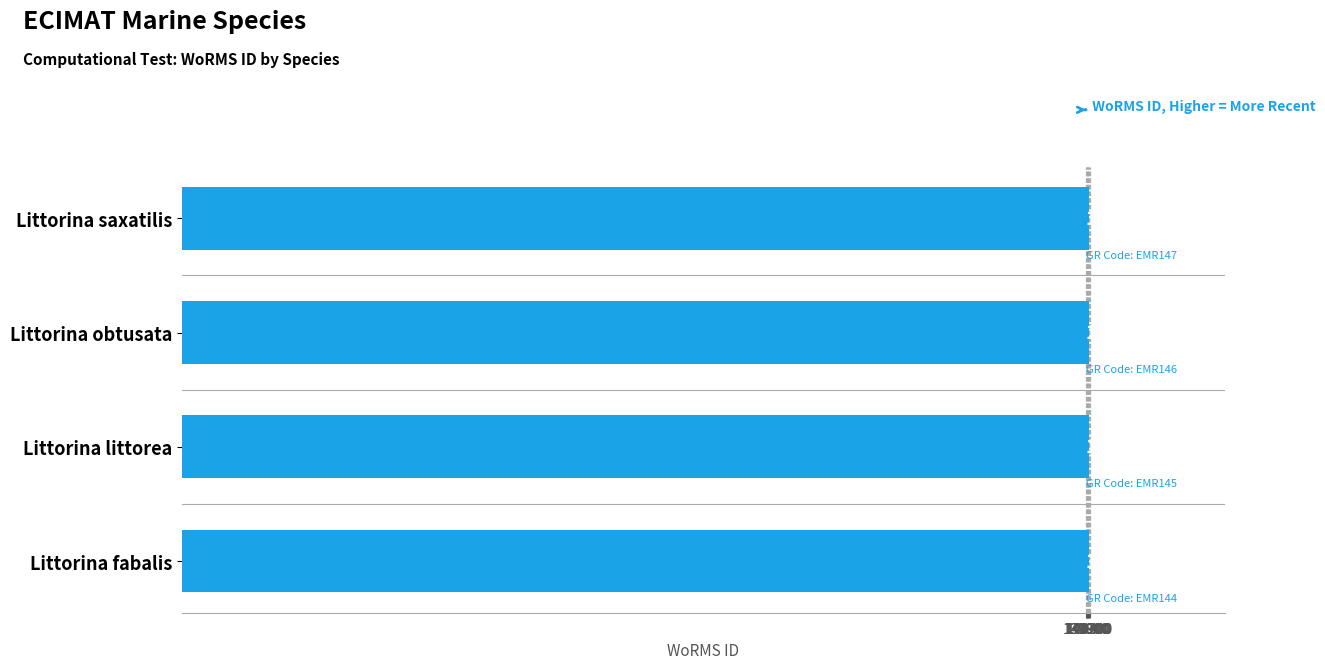

Reading bottom to top, extract all data points from this chart.

Littorina fabalis=140261	Littorina littorea=140262	Littorina obtusata=140263	Littorina saxatilis=140264